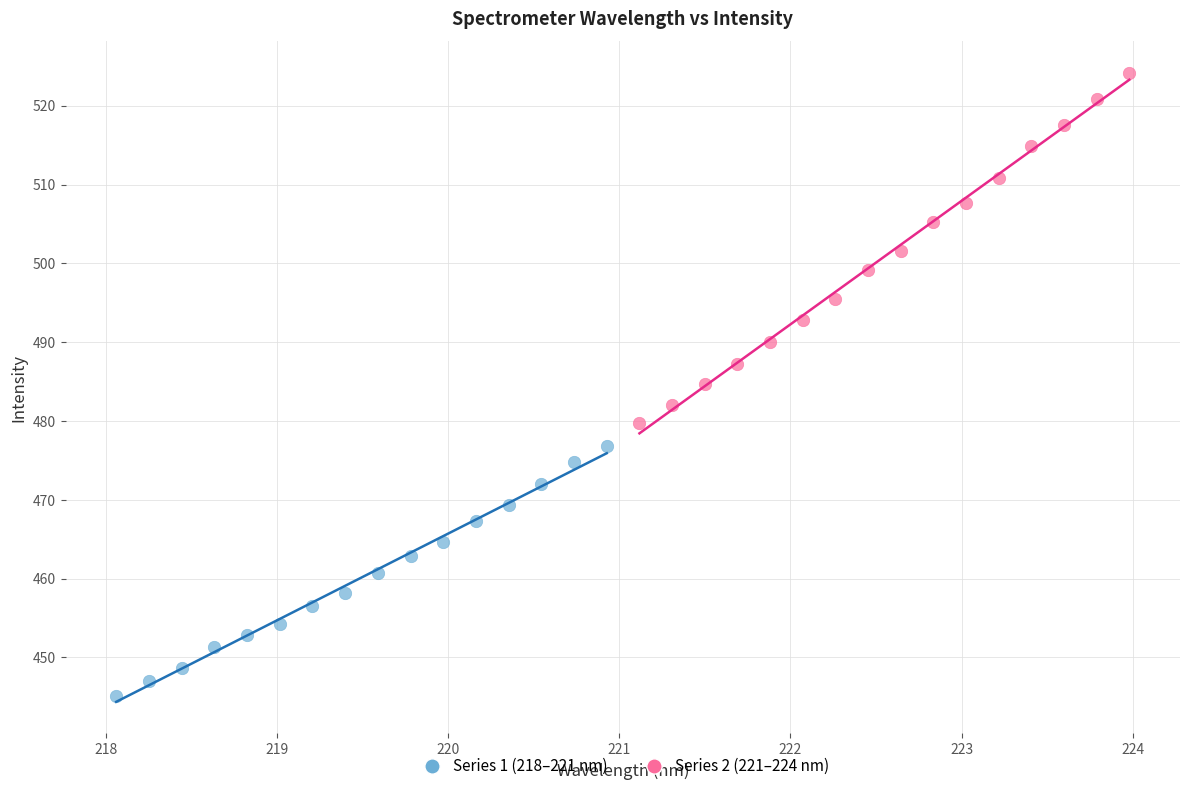

Which series reaches the maximum Y coordinate?

Series 2 (221–224 nm)